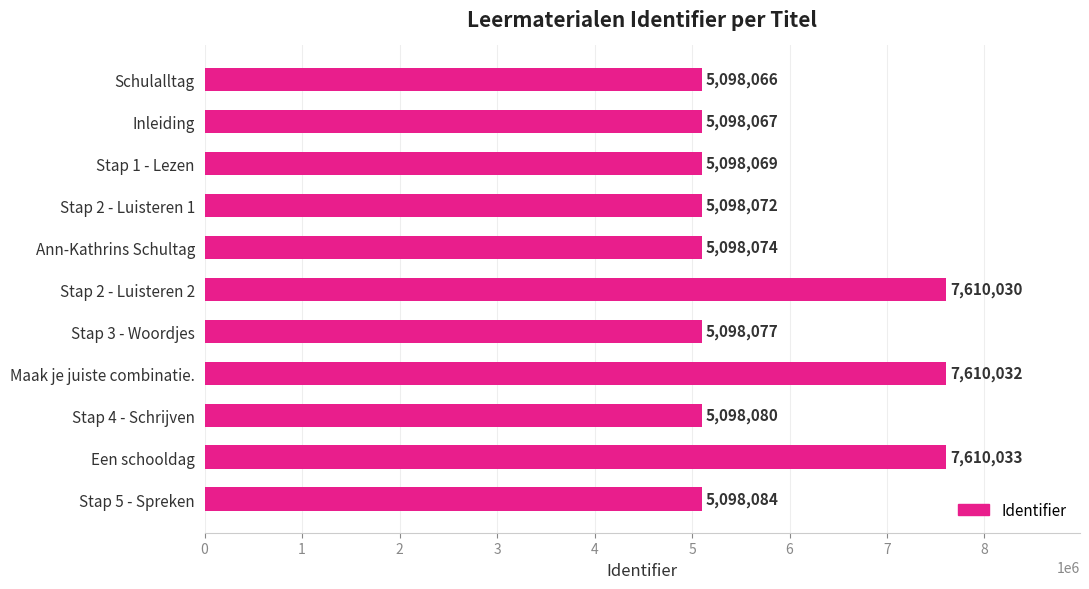

Reading top to bottom, what are all the values shown in this chart?

5098066	5098067	5098069	5098072	5098074	7610030	5098077	7610032	5098080	7610033	5098084